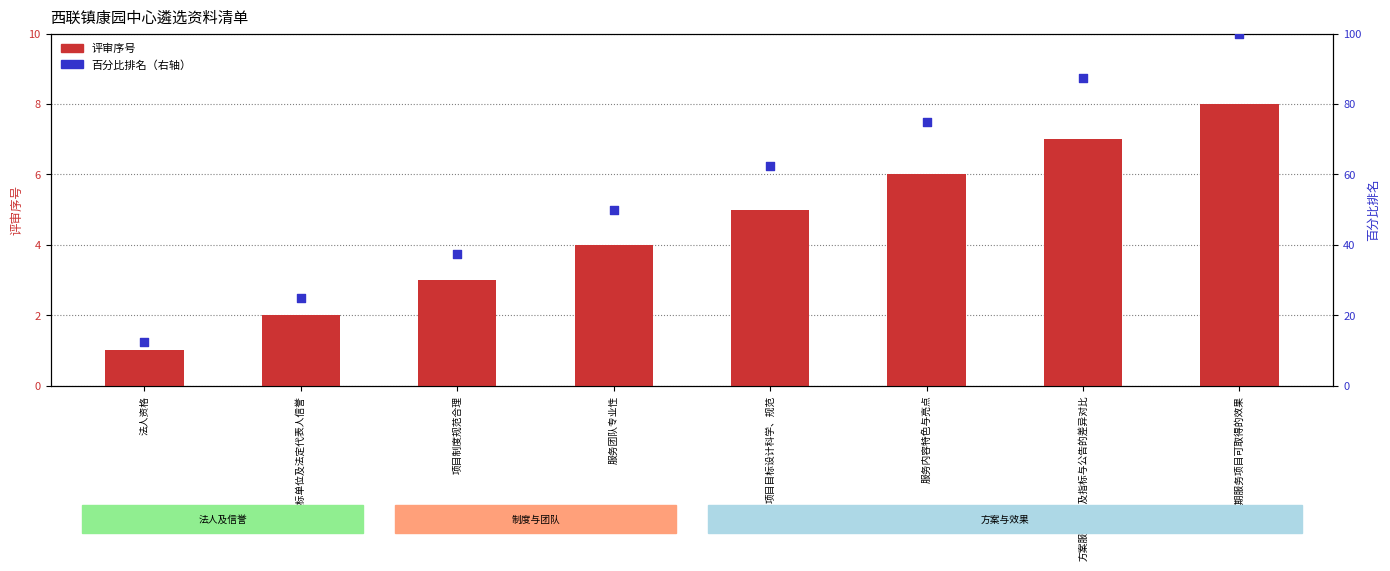

At how many categories does at least one series exceed 69?

3